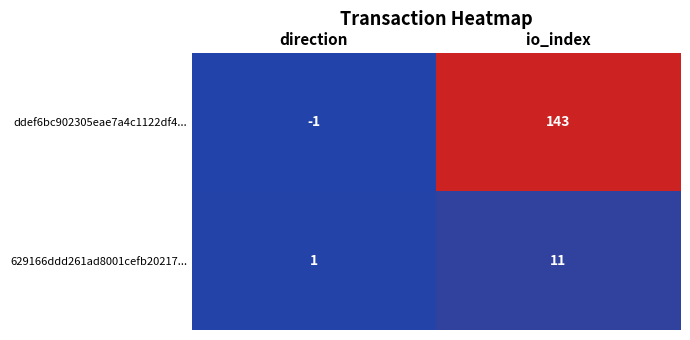

What is the difference between the ddef6bc902305eae7a4c1122df4... values at io_index and direction?

144